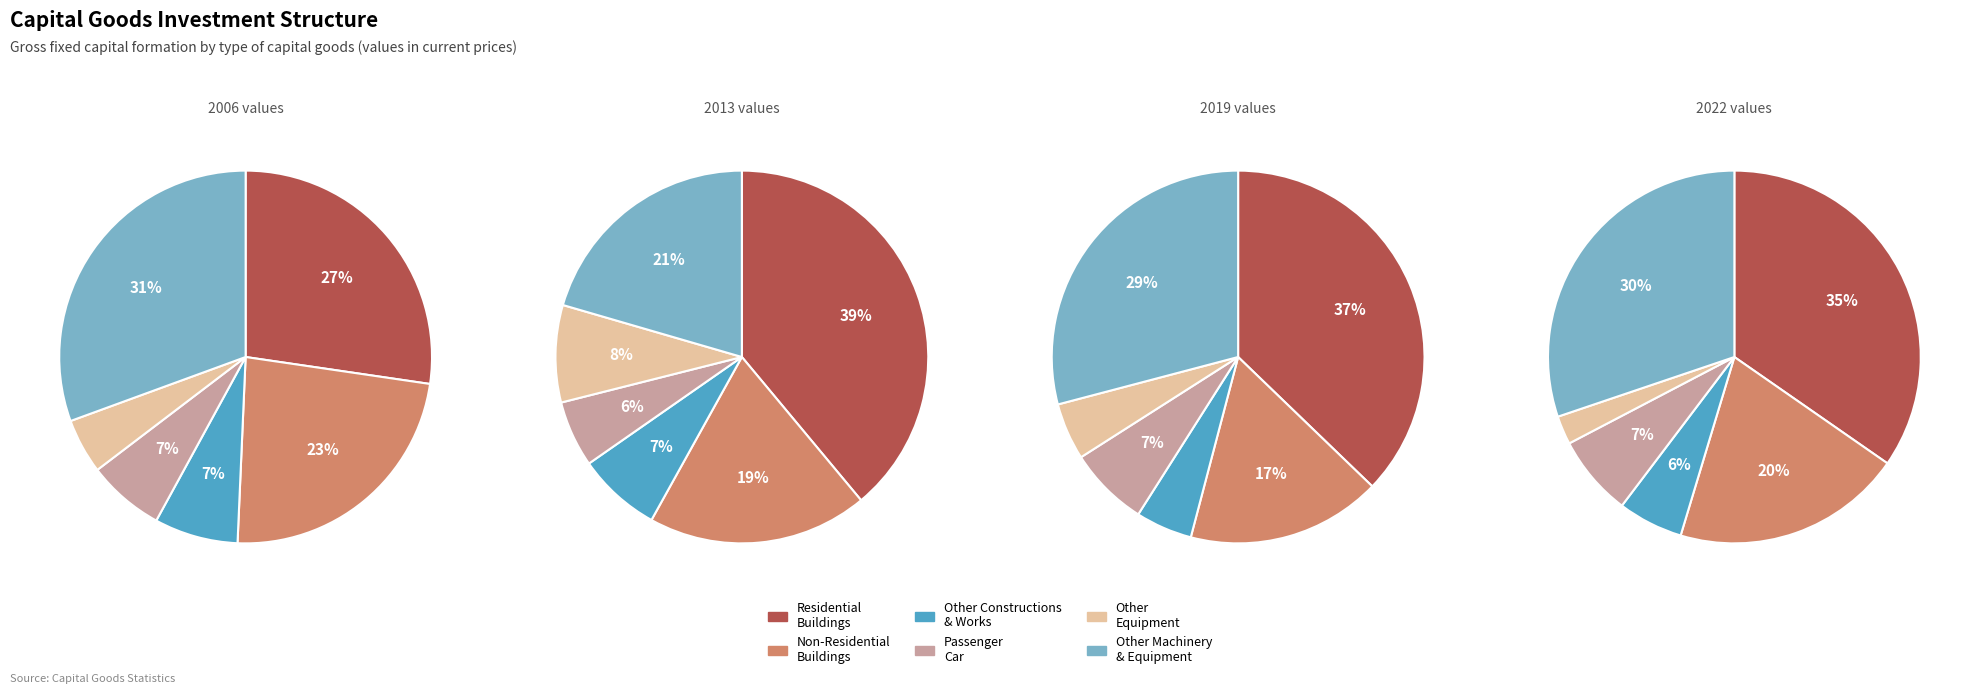

To the nearest percent, what portion does OTHER EQUIPMENT represent?

5%